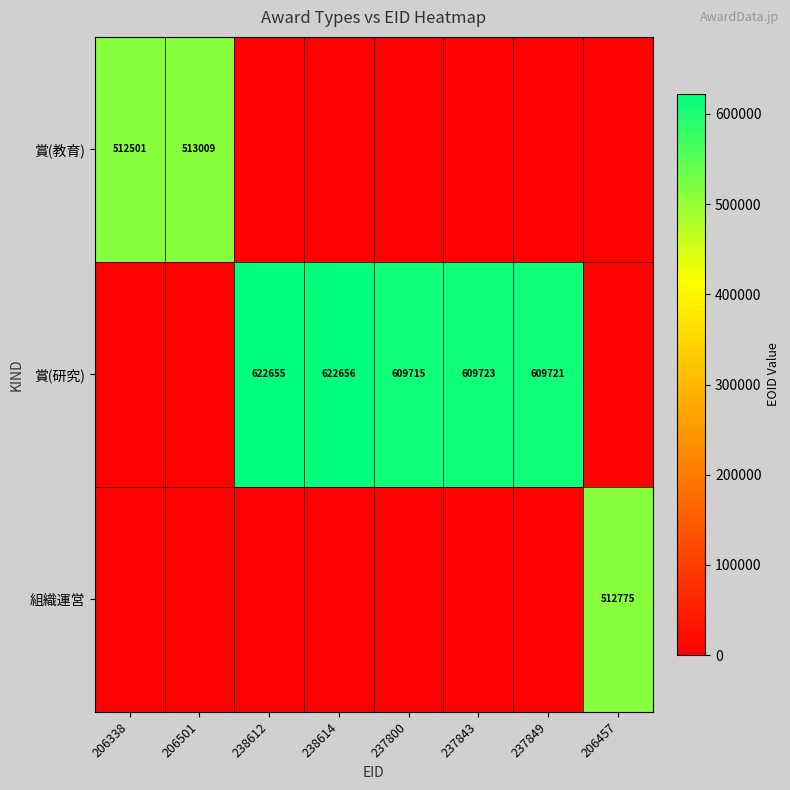

The value of 組織運営 at 206457 is 512775. True or false?

True